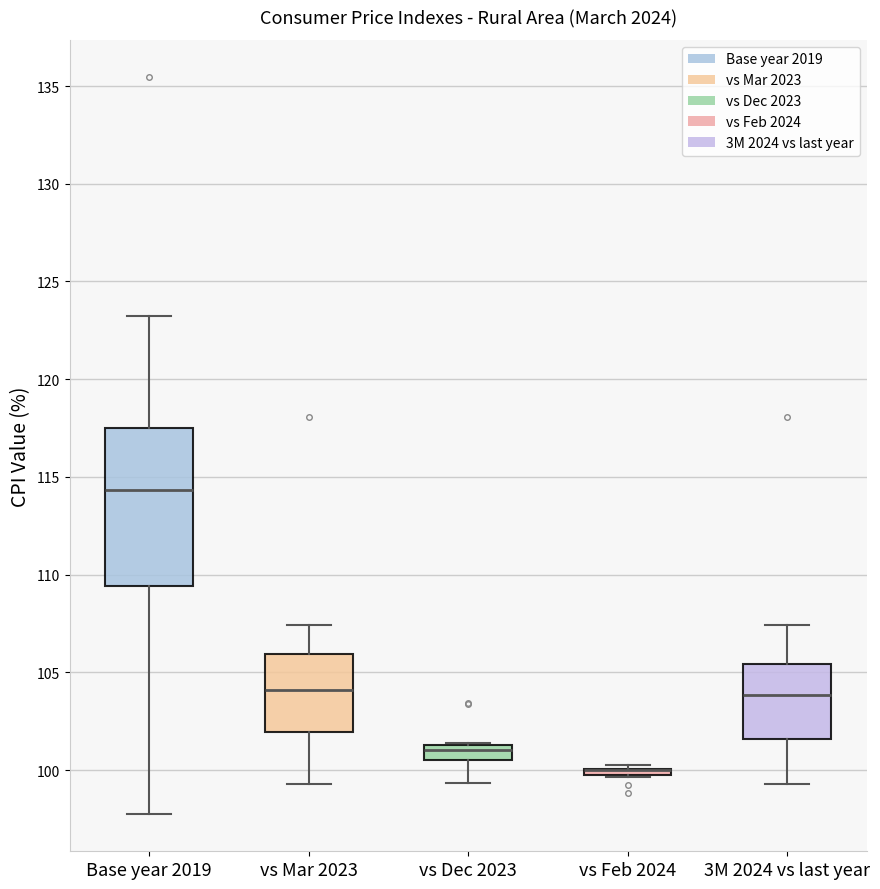

Where is the upper edge of the box for vs Feb 2024 on the y-axis? The values are not printed on the chart, so give them approximately, as read against the axis.

100.0